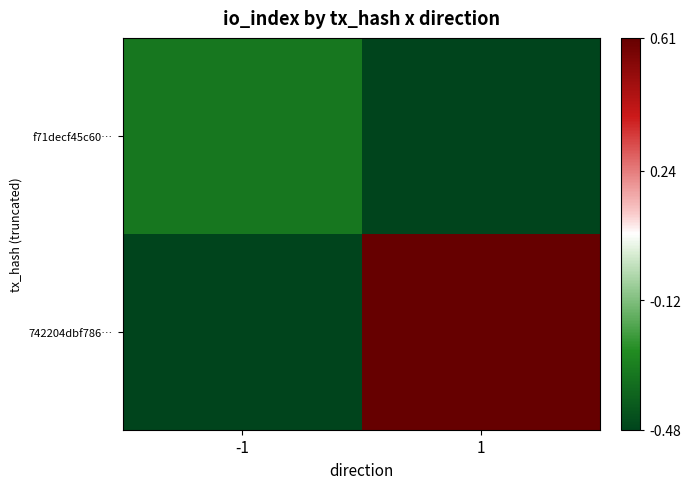

How many series are shown in this chart?

2